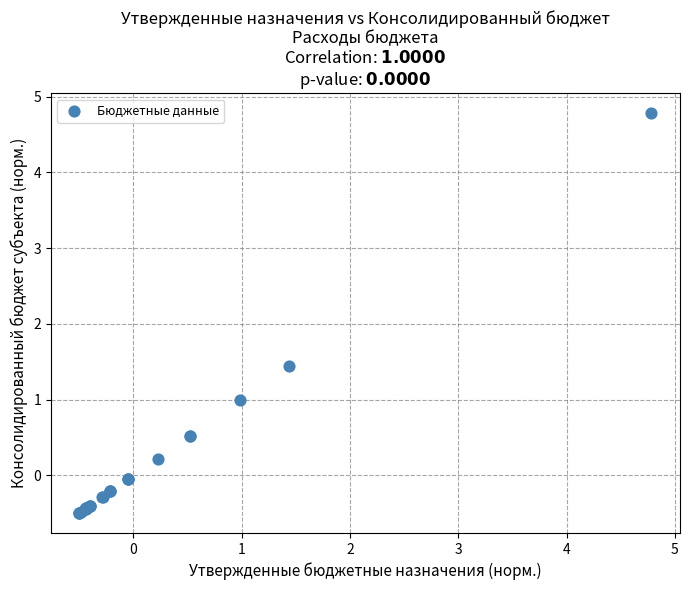

What Y value in the scatter plot is closest to 2?

1.4